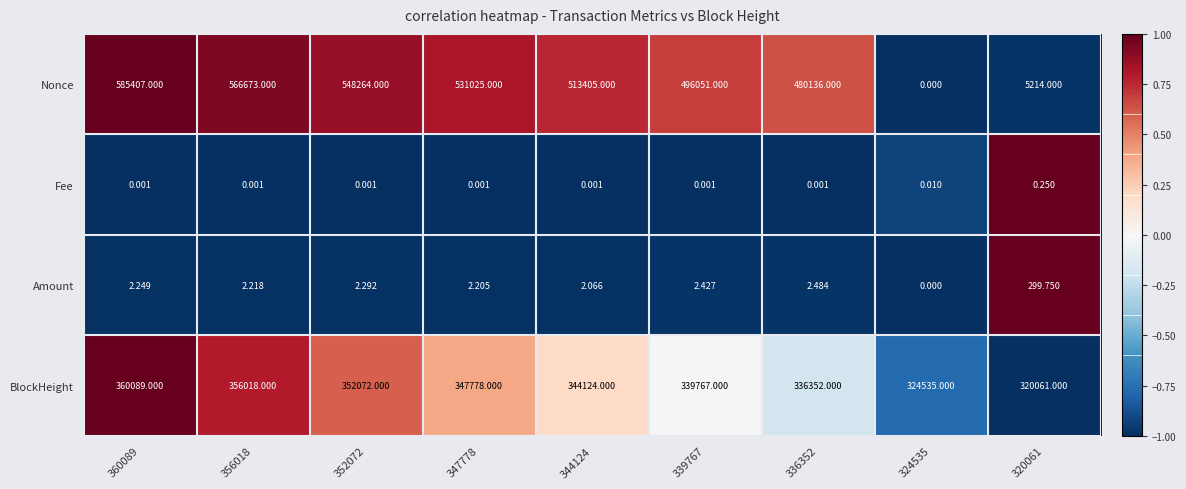

Count the number of data series in this chart.

4